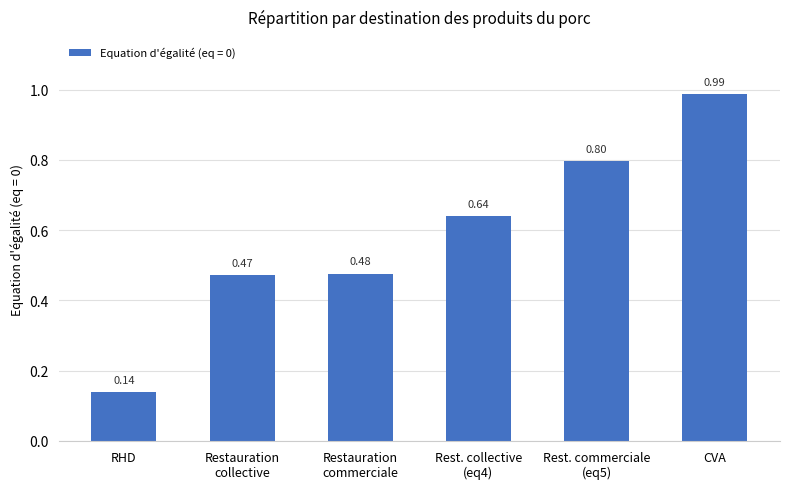

What is the sum of all values?

3.5